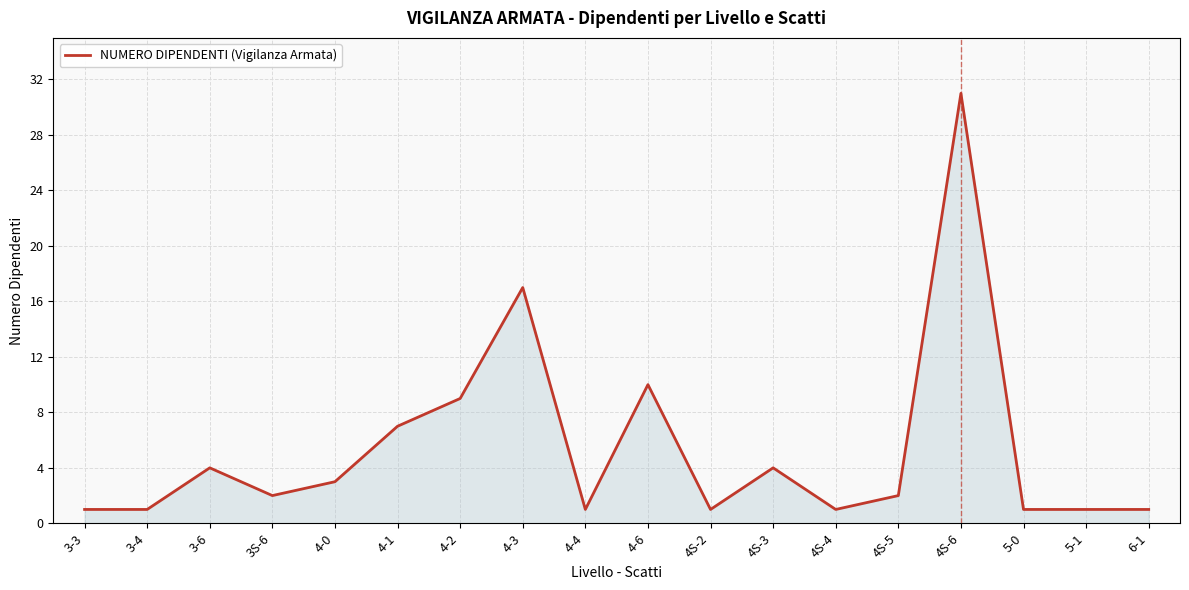

Approximately how many times larger is the value at 4S-3 compared to 4-4?

4.0